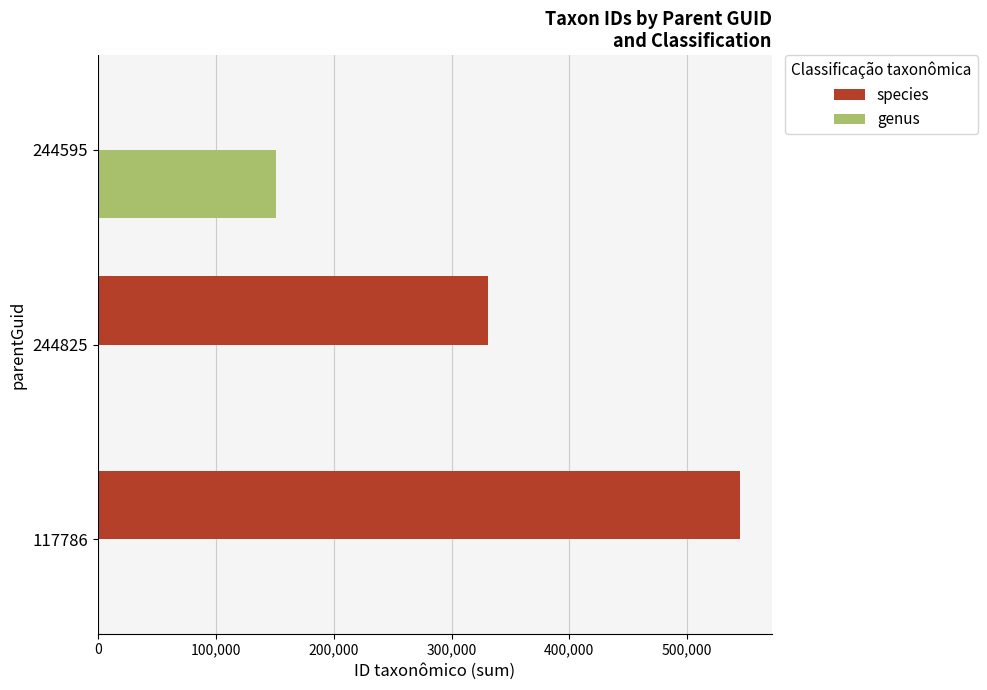

True or false: species has a value of 553215 at 244825.

False